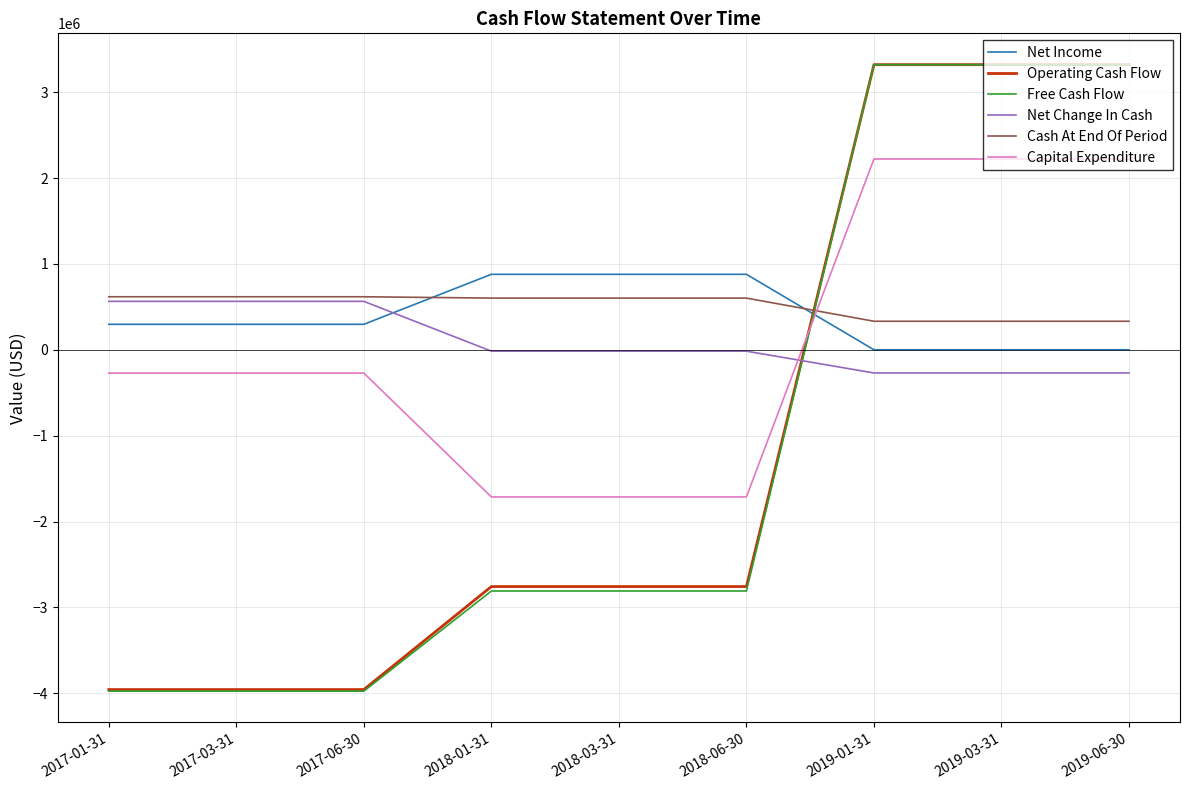

Which series changed the most between 2017-01-31 and 2019-01-31?

Free Cash Flow